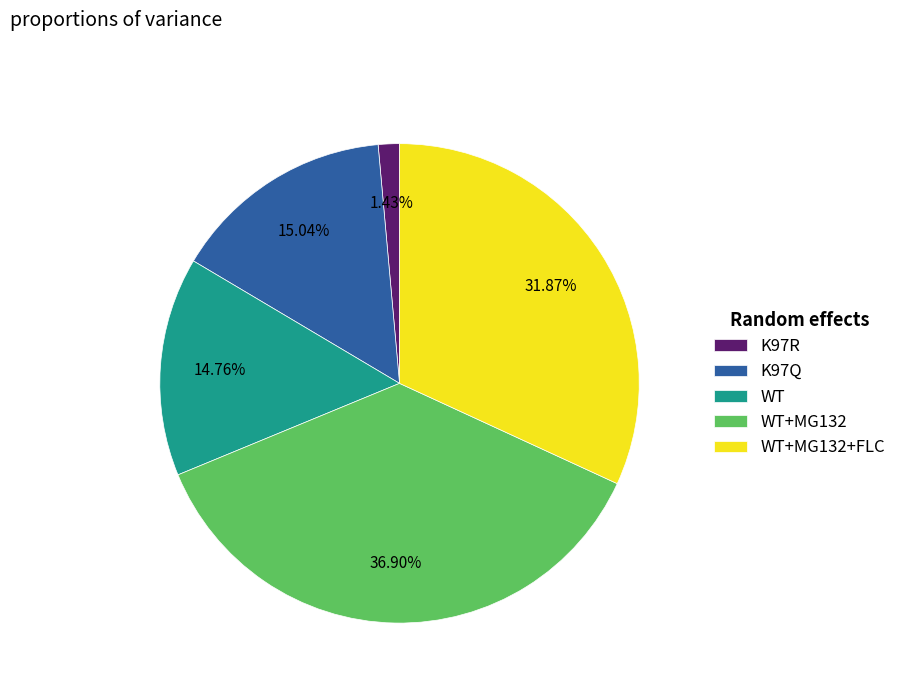

What is the total percentage of WT+MG132+FLC and WT+MG132?

68.8%